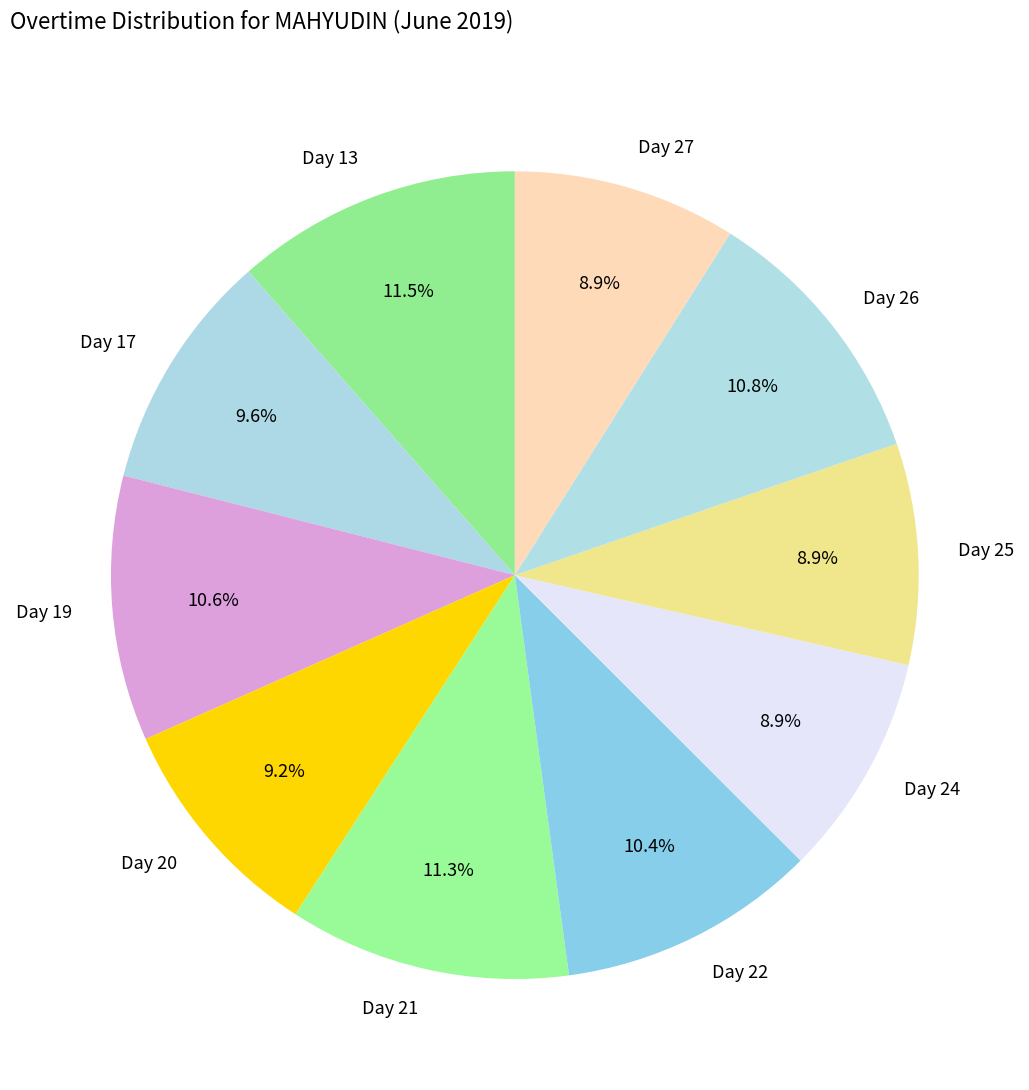

What is the ratio of the value at Day 25 to the value at Day 21?

0.8